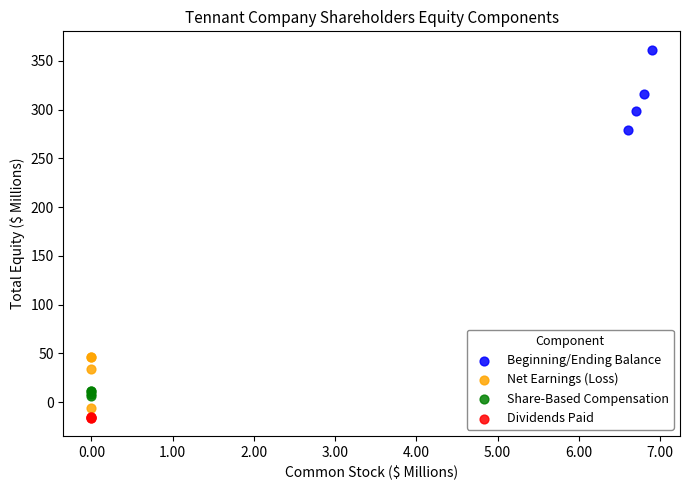

Which series reaches the maximum Y coordinate?

Beginning/Ending Balance